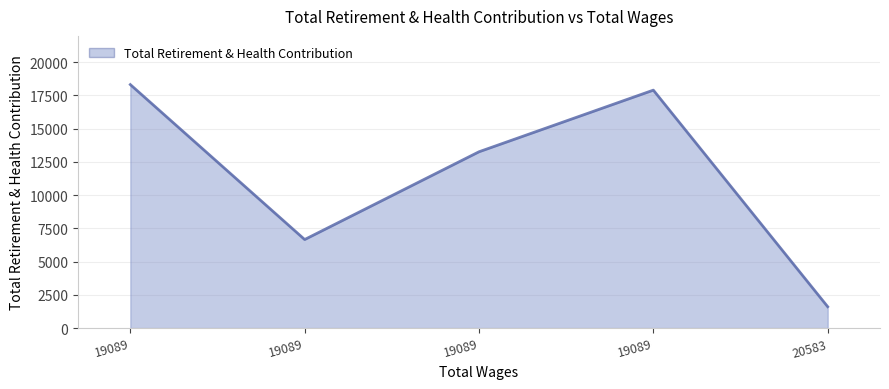

Is this an area chart (filled region under the line)?

Yes